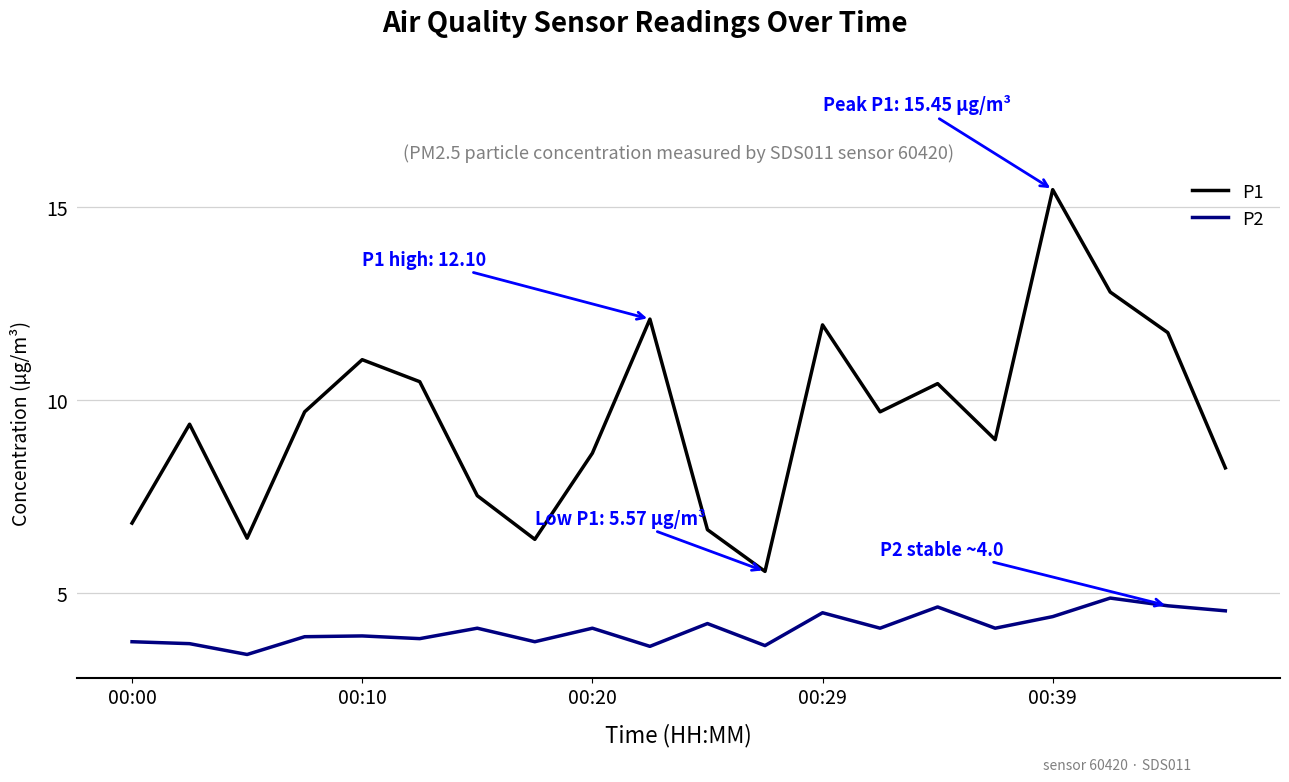

Rank the series by their average value, from highest to lowest.

P1, P2